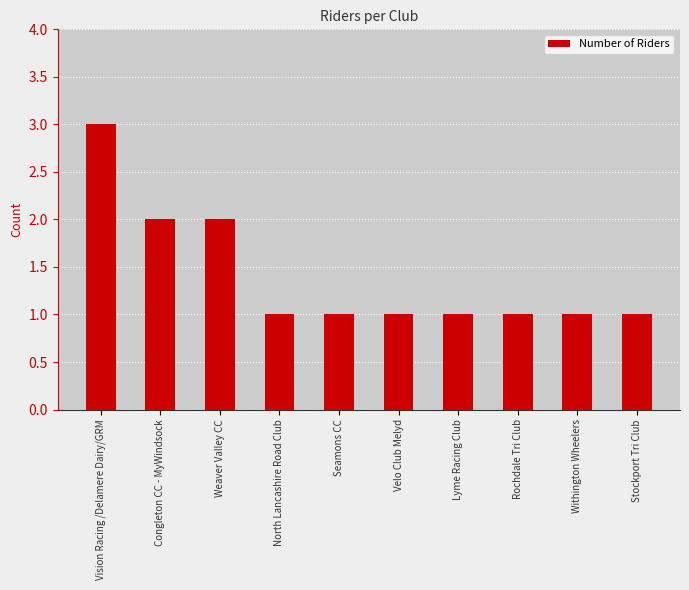

What is the approximate value at Vision Racing /Delamere Dairy/GRM?

3